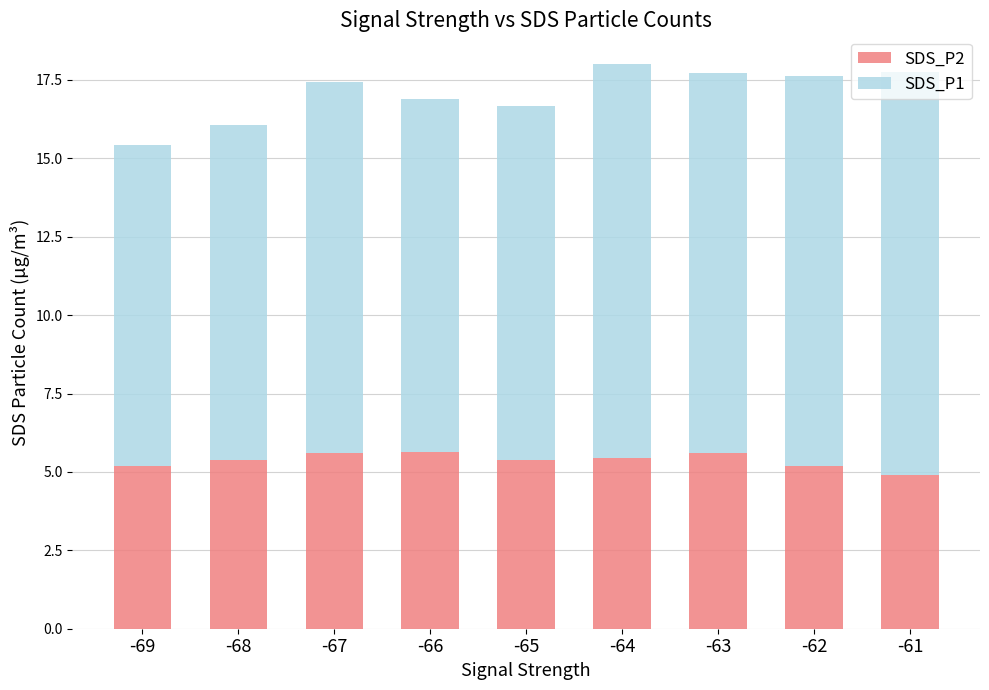

What is the total value across all series at -64?

18.0